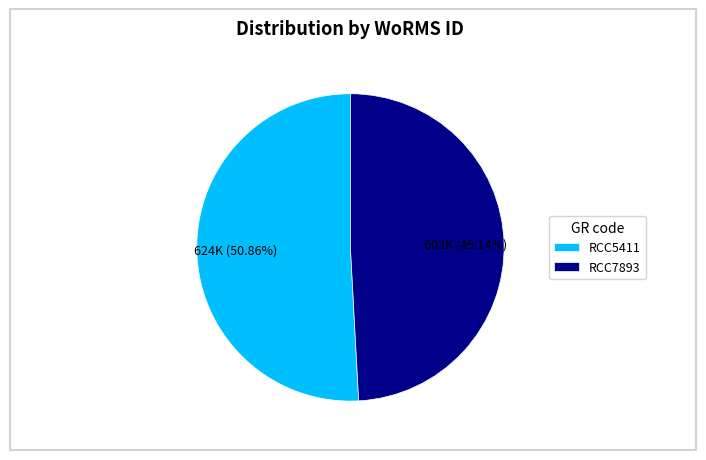

Combined, do RCC5411 and RCC7893 account for over 50%?

Yes